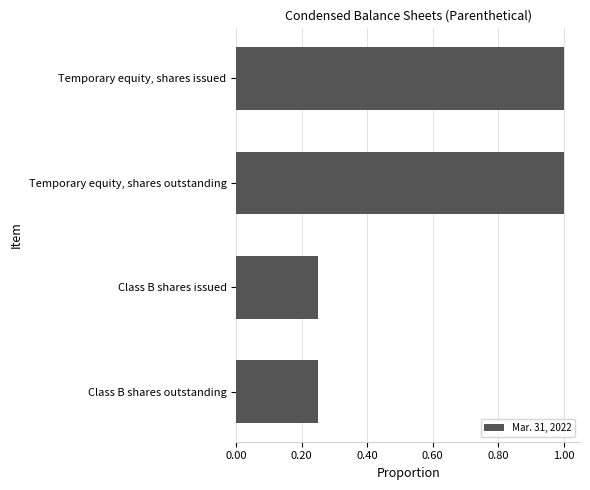

What is the maximum value shown in the chart?

1.0